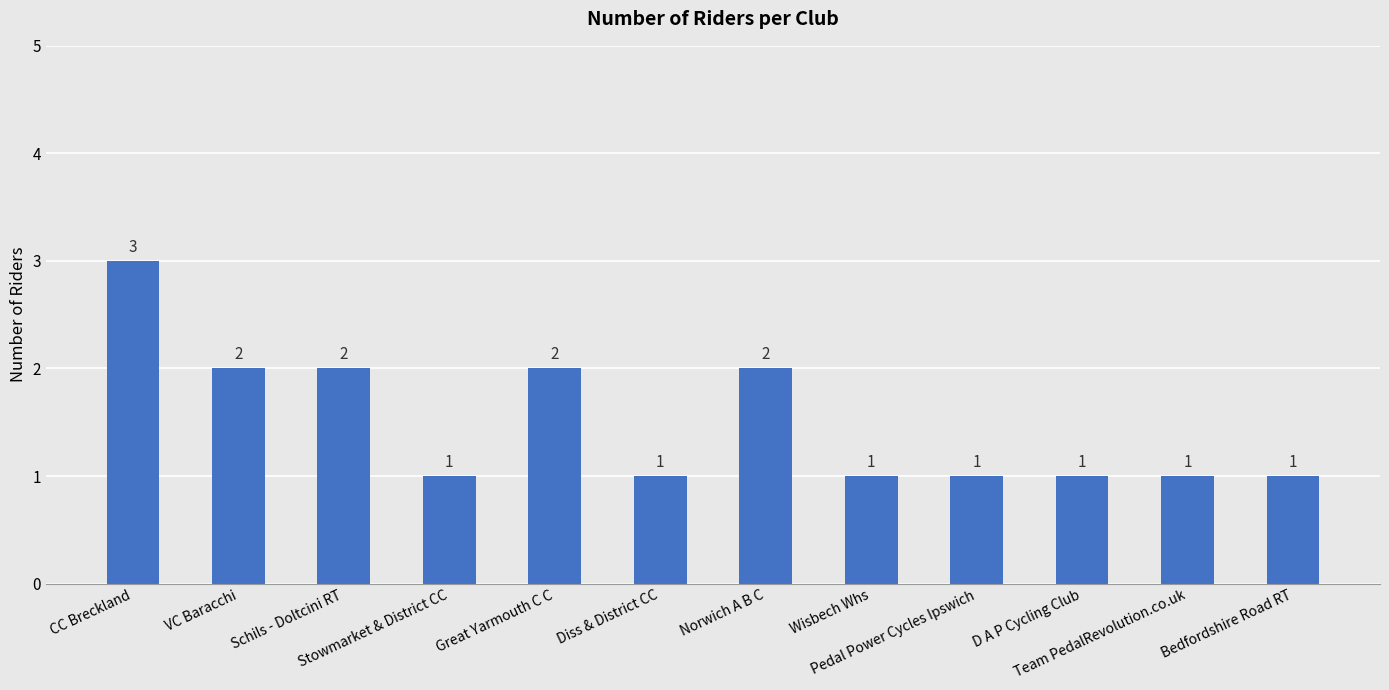

What is the label of the 10th bar from the left?

D A P Cycling Club